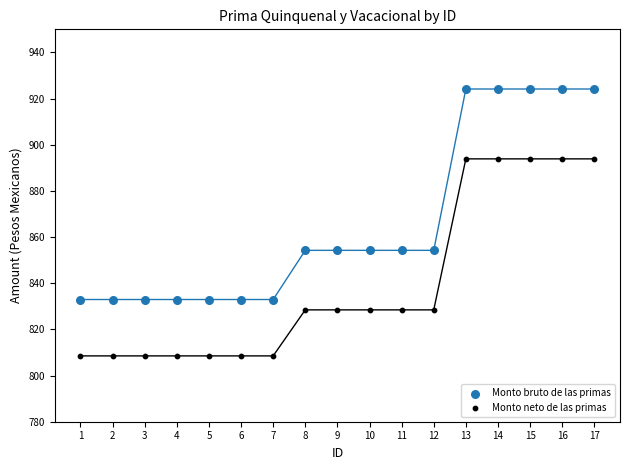

Which series has the widest spread of Y values?

Monto bruto de las primas